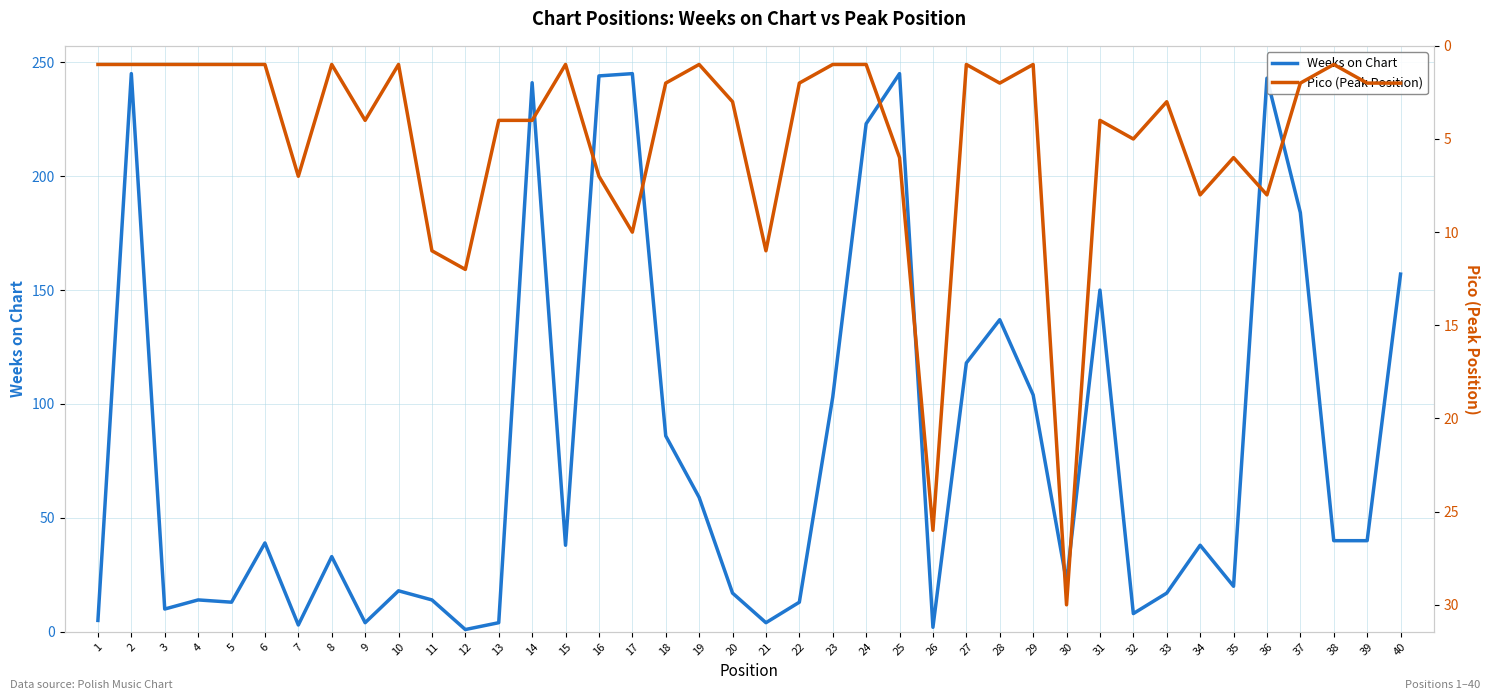

At how many categories does at least one series exceed 178?

8